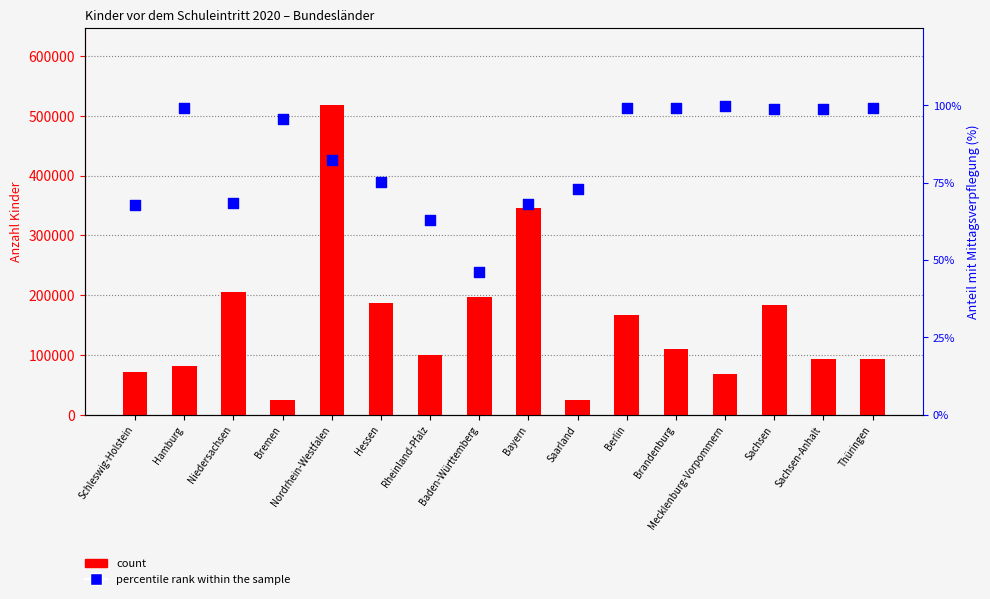

What is the total value across all series at Berlin?

165899.2